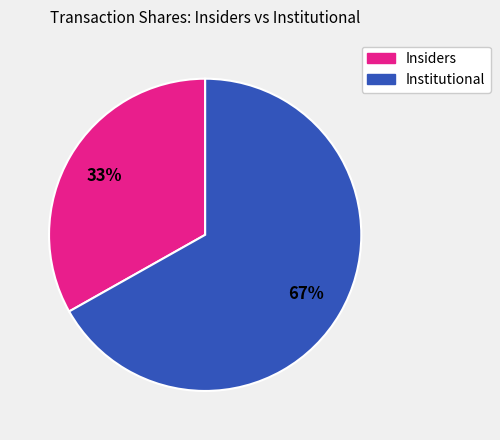

To the nearest percent, what is the difference between the largest and smallest slice percentages?

34%